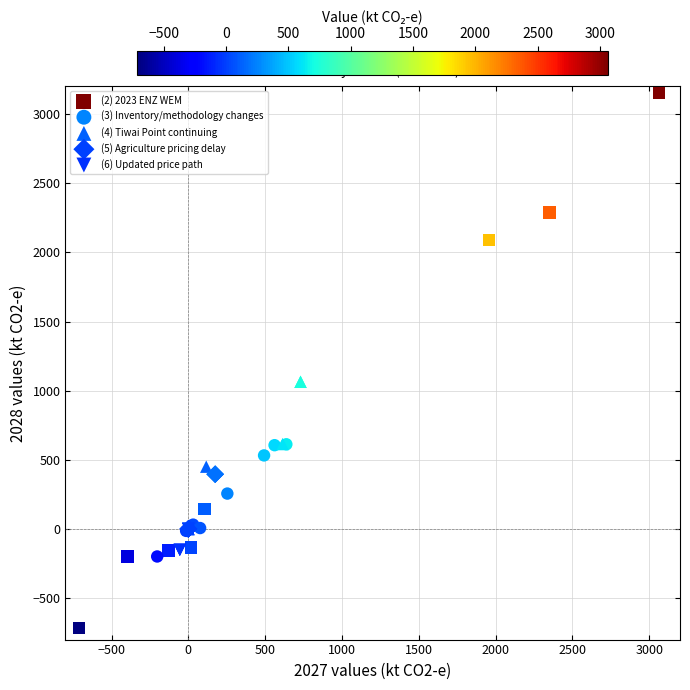

Which series reaches the maximum Y coordinate?

(2) 2023 ENZ WEM